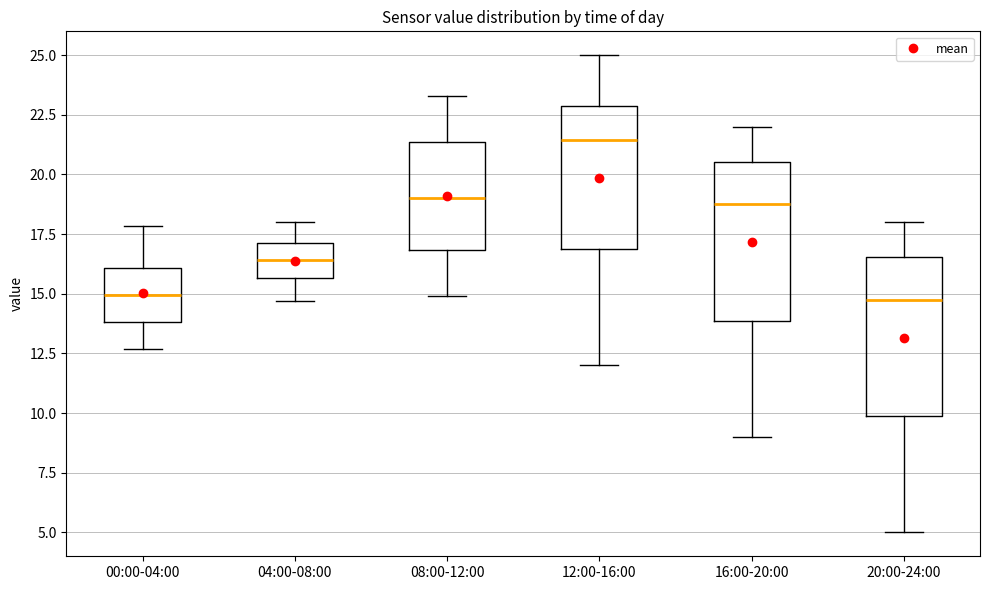

Where is the lower edge of the box for 00:00-04:00 on the y-axis? The values are not printed on the chart, so give them approximately, as read against the axis.

14.0